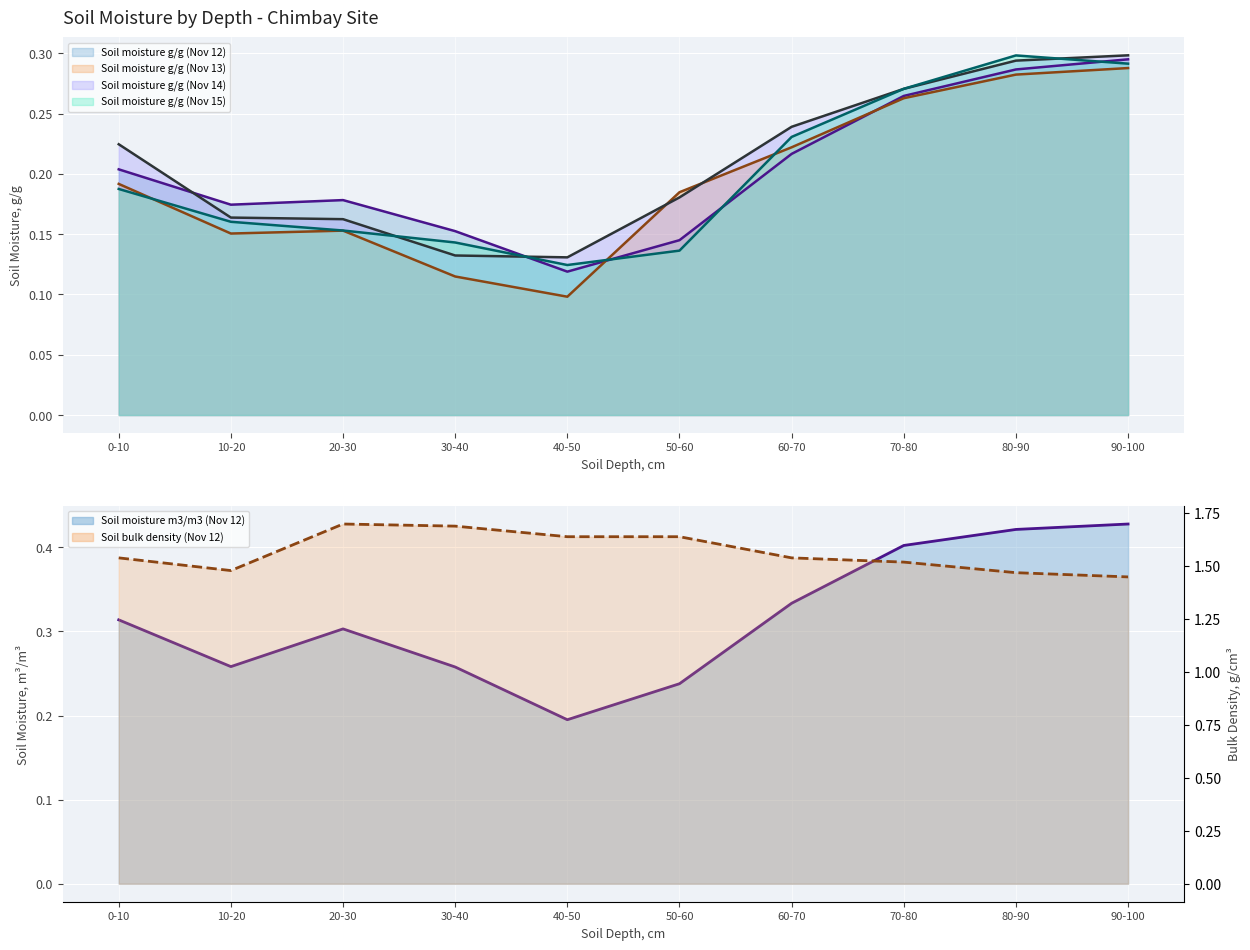

What is the label of the 7th point from the left?

60-70